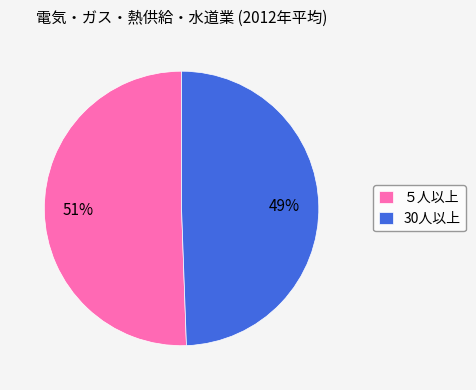

To the nearest percent, what portion does 30人以上 represent?

49%